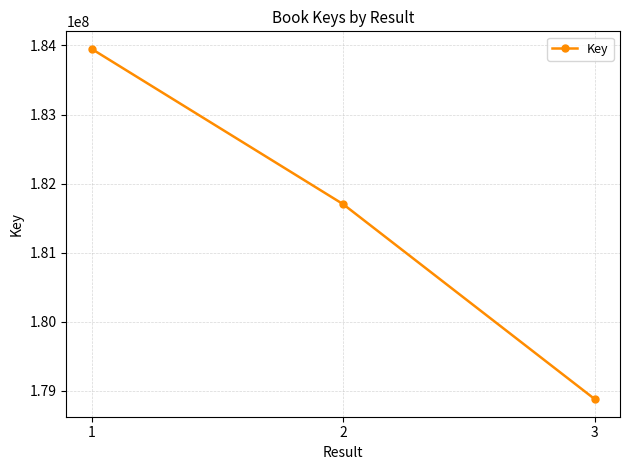

List the labels in order of value, smallest first.

3, 2, 1